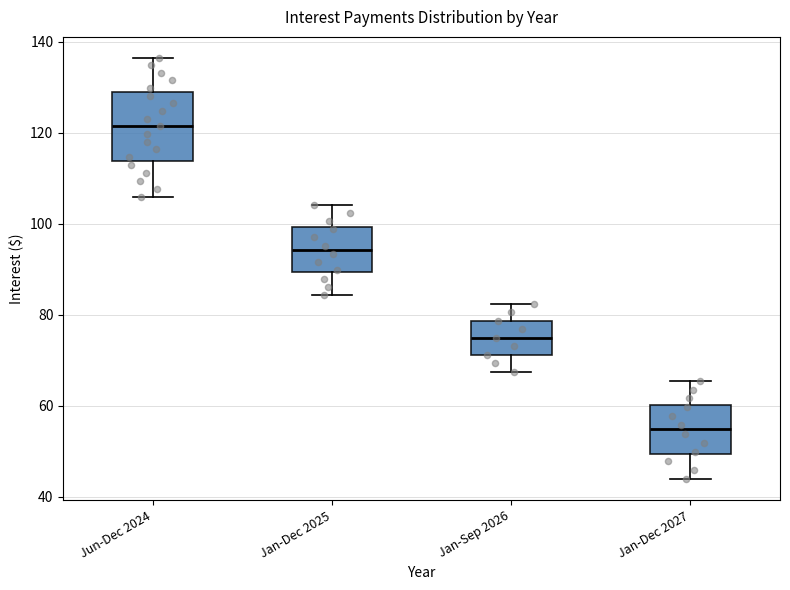

Where does the upper whisker of the box for Jan-Dec 2025 end on the y-axis? The values are not printed on the chart, so give them approximately, as read against the axis.

104